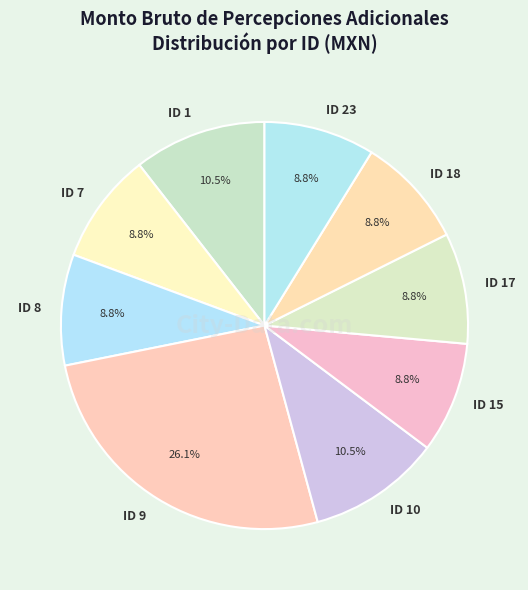

Approximately how many times larger is the value at ID 18 compared to ID 1?

0.8